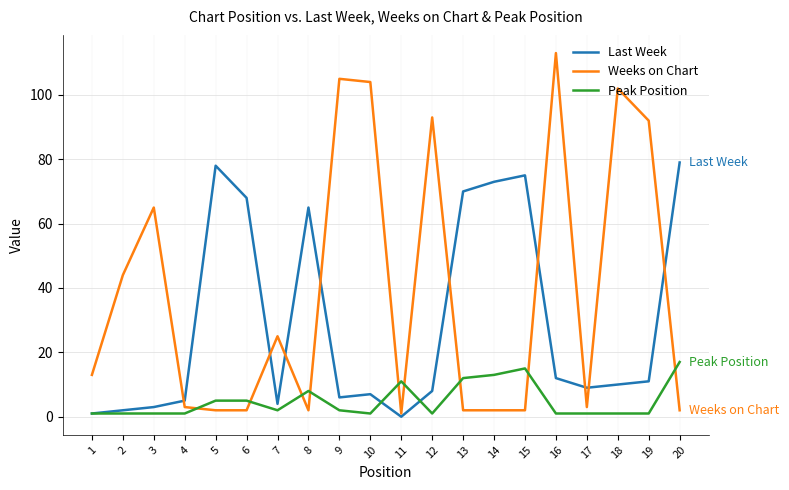

True or false: Last Week and Peak Position cross at least once.

True